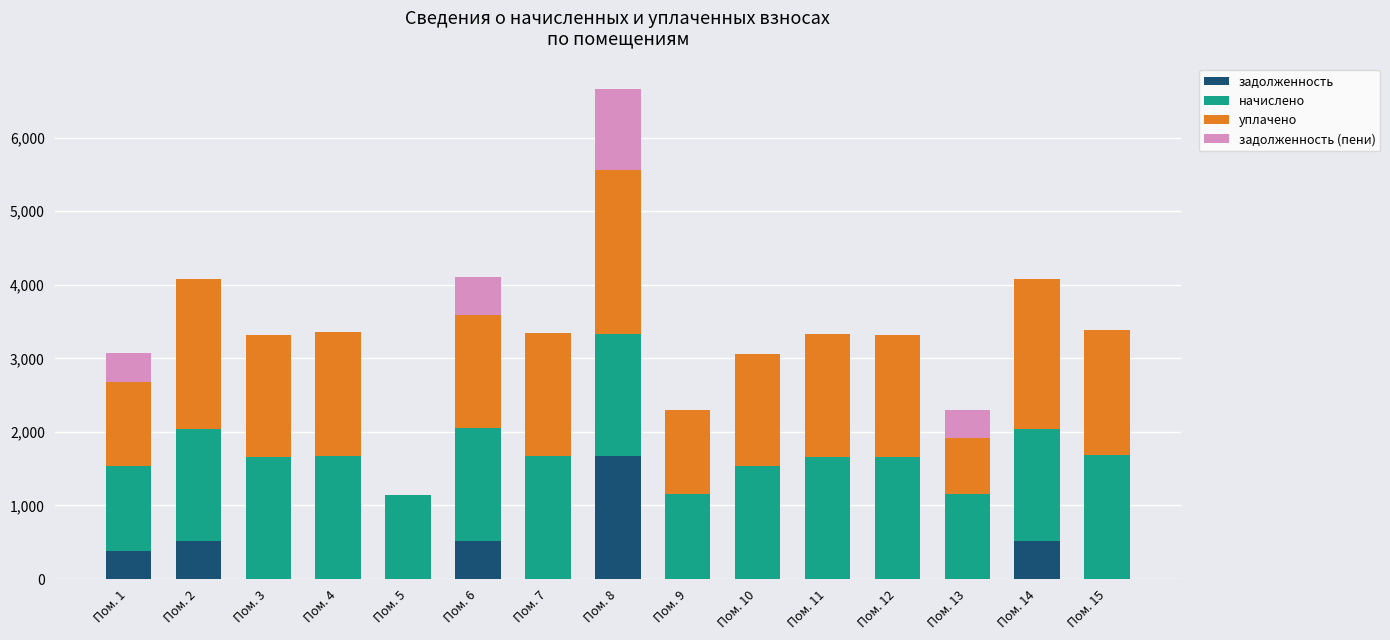

What is the sum of all задолженность values?

3582.6